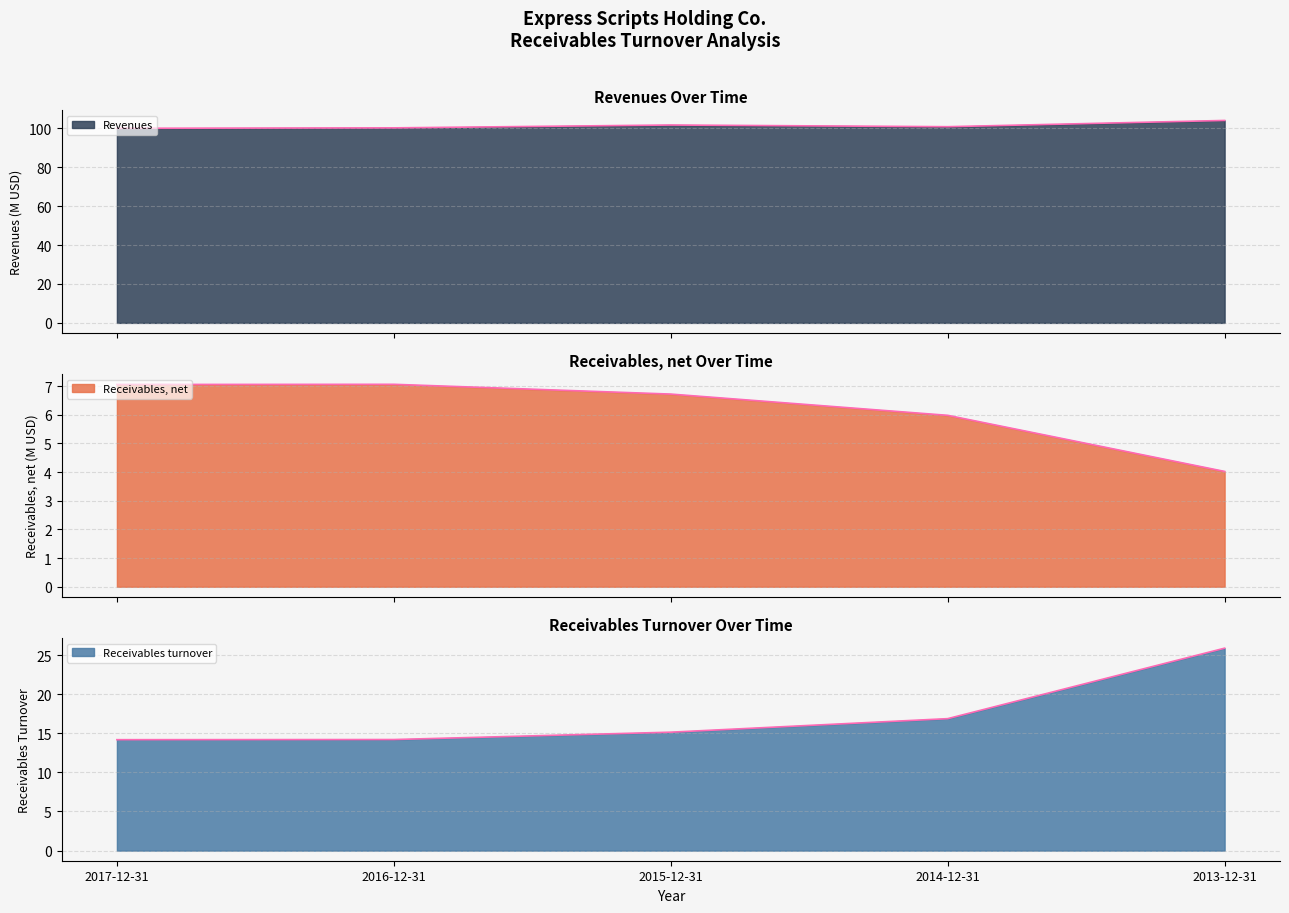

At which category is the sum across all series the highest?

2013-12-31